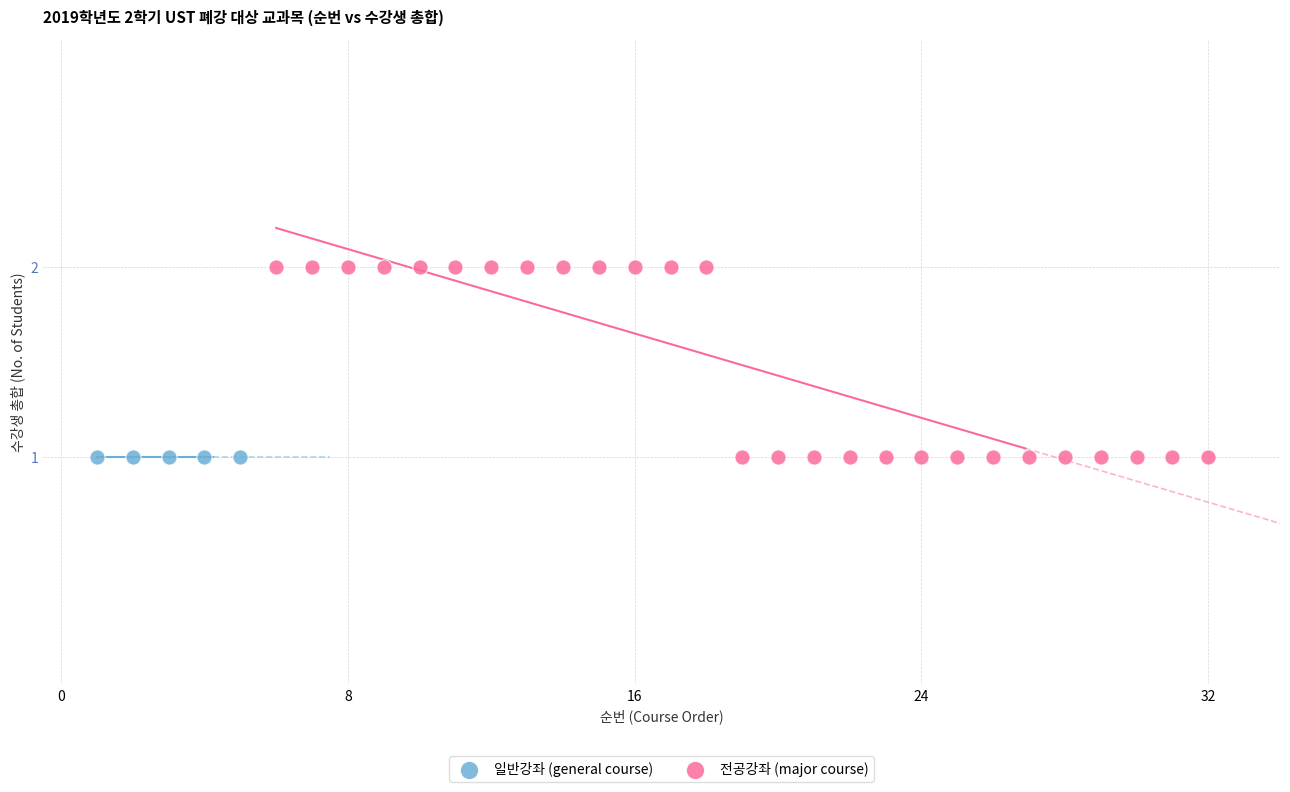

Which series contains the highest Y value?

전공강좌 (major course)